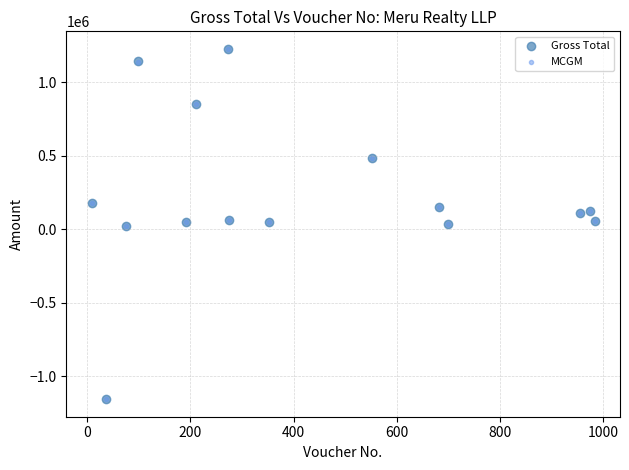

What are all the series names shown in the legend?

Gross Total, MCGM